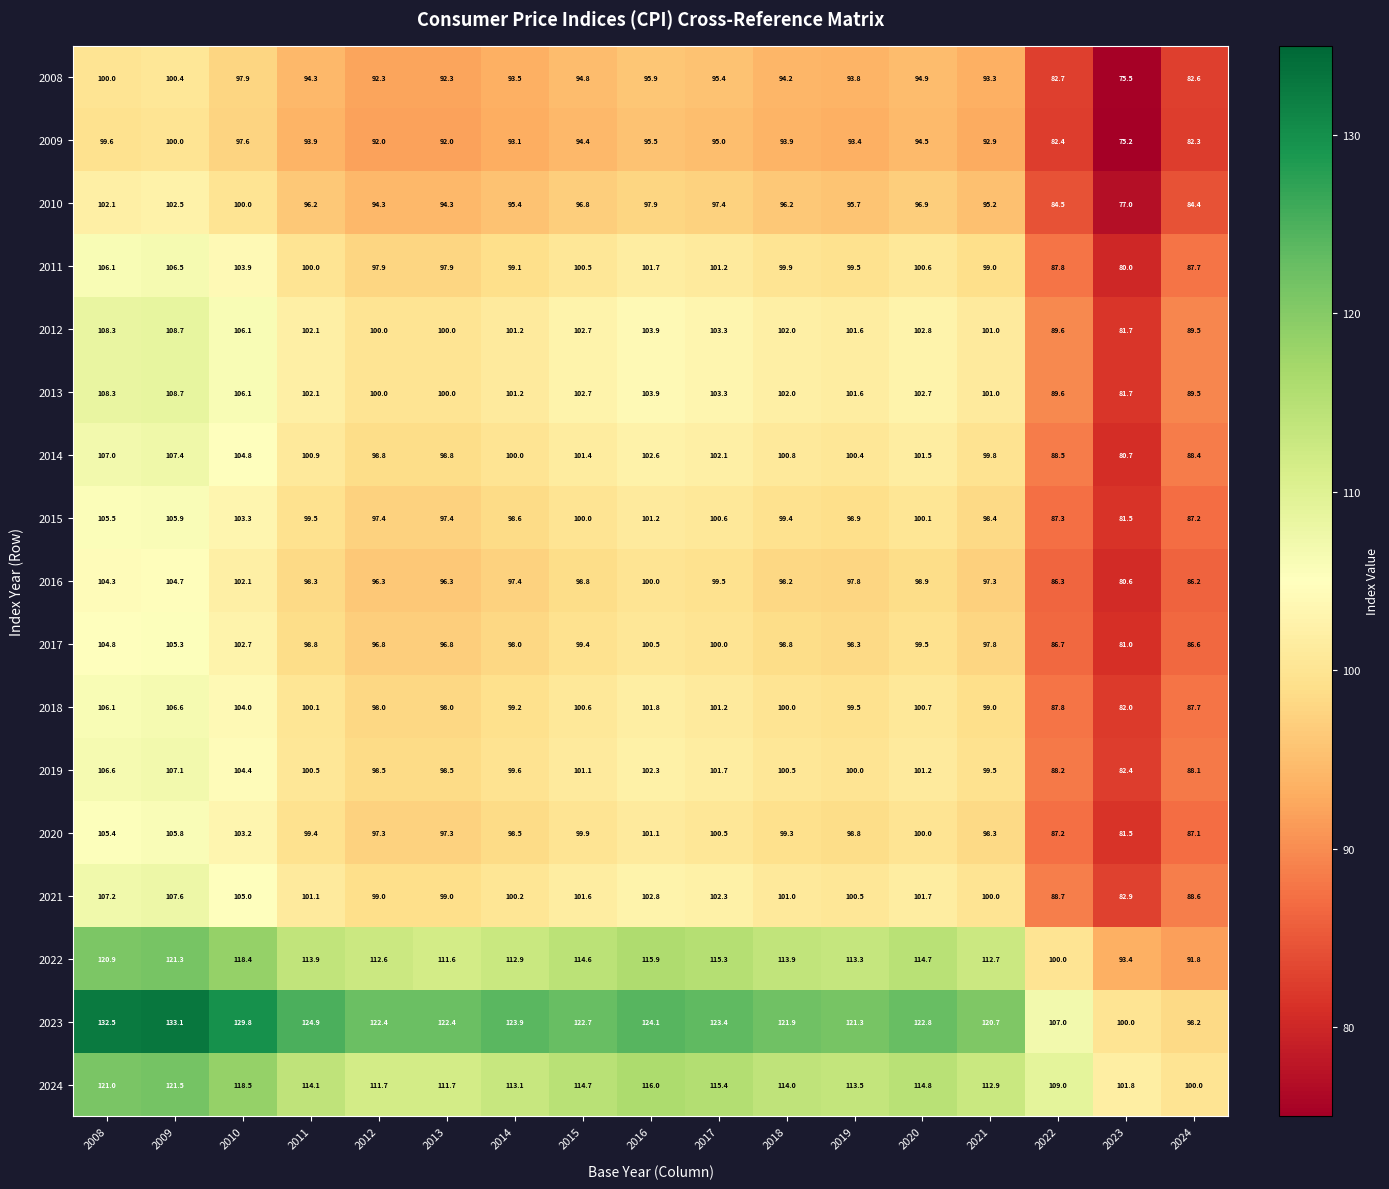

How many distinct data groups are displayed?

17